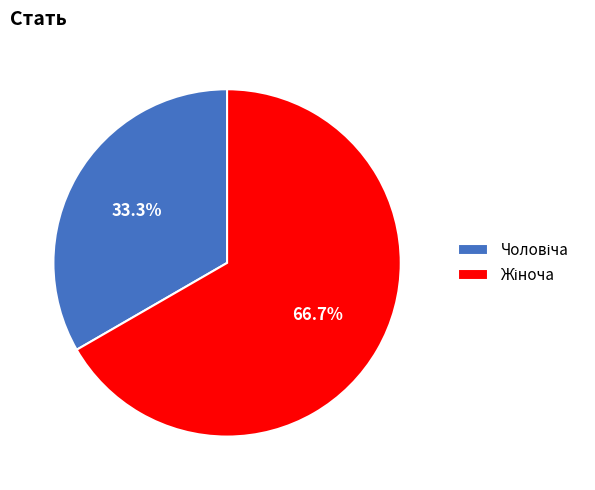

Is there a majority slice in this chart?

Yes